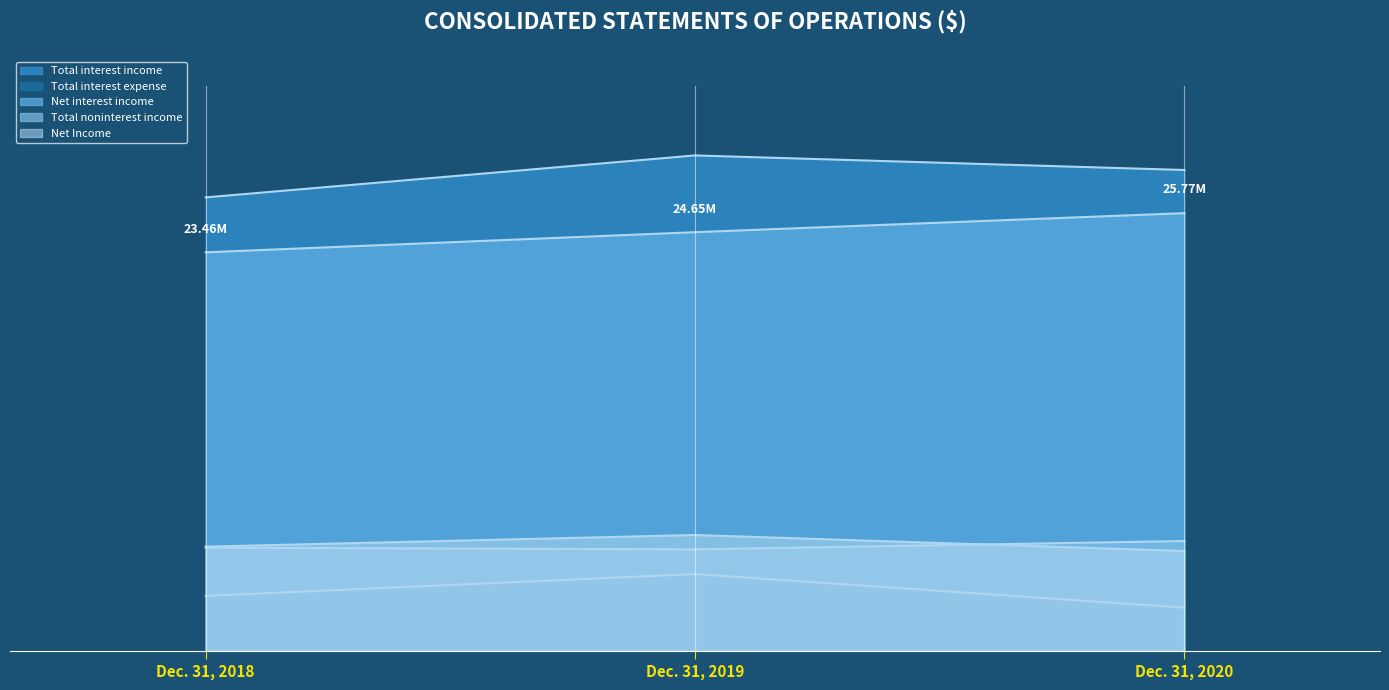

What is the value of the Total interest expense point at the 3rd from the left?

2541000